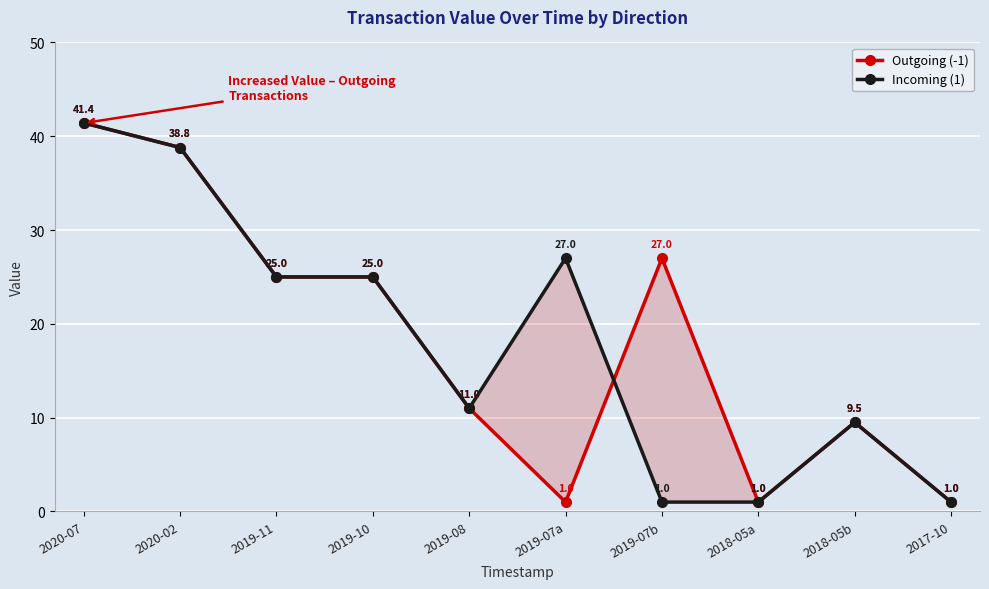

Between which two adjacent categories do Outgoing (-1) and Incoming (1) first intersect?

2019-07a and 2019-07b